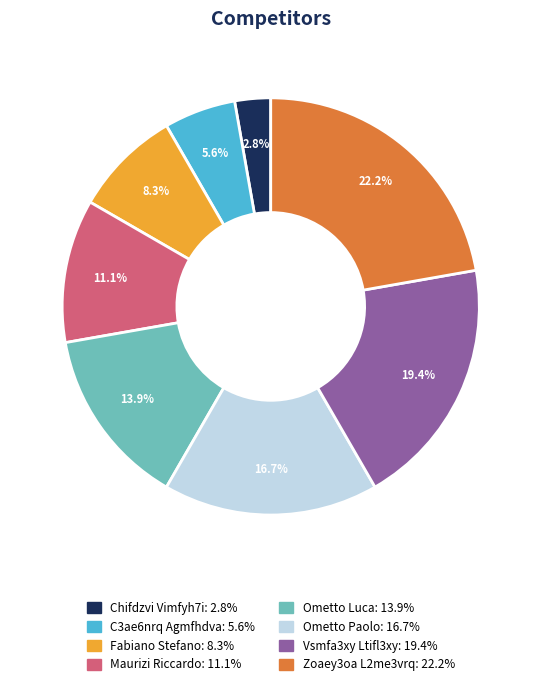

Which slice is the largest?

Zoaey3oa L2me3vrq